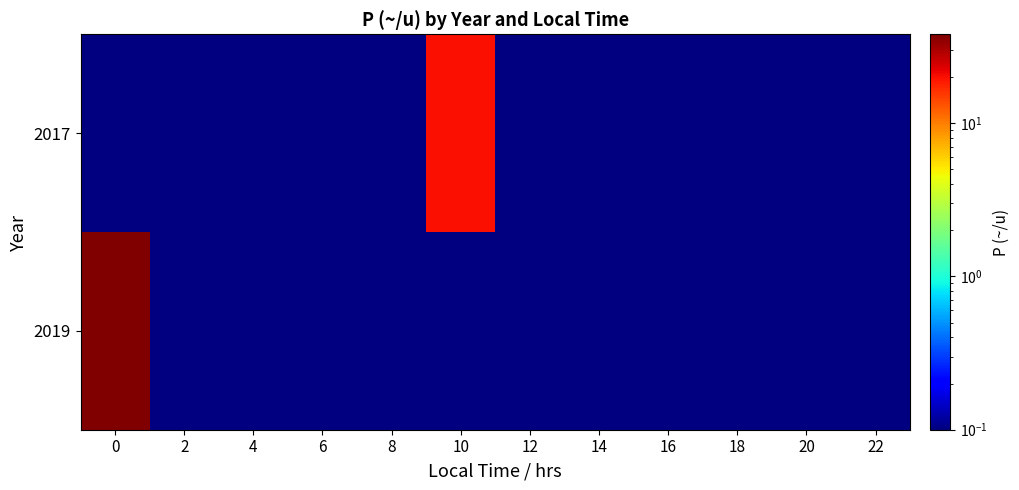

Rank the series by their maximum value, from highest to lowest.

2019, 2017